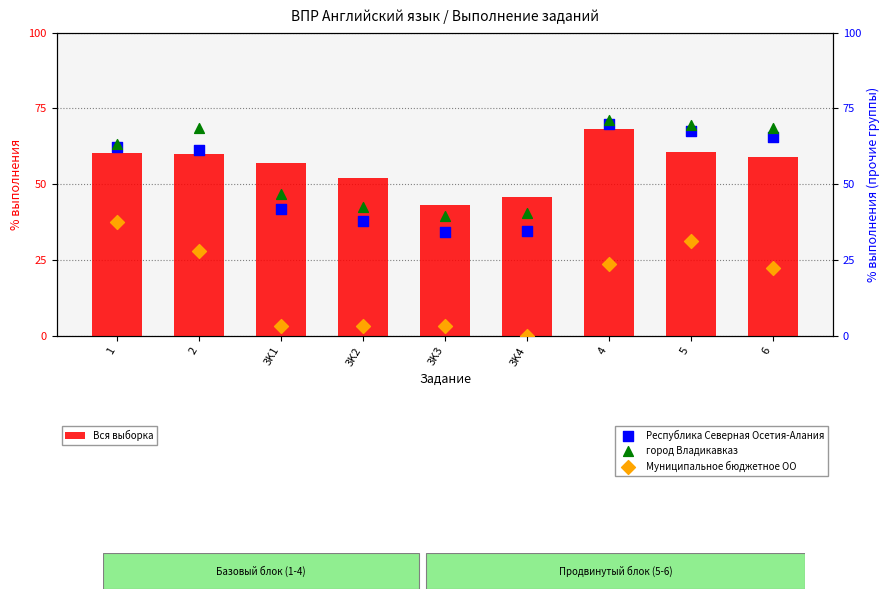

Which series contains the highest Y value?

город Владикавказ